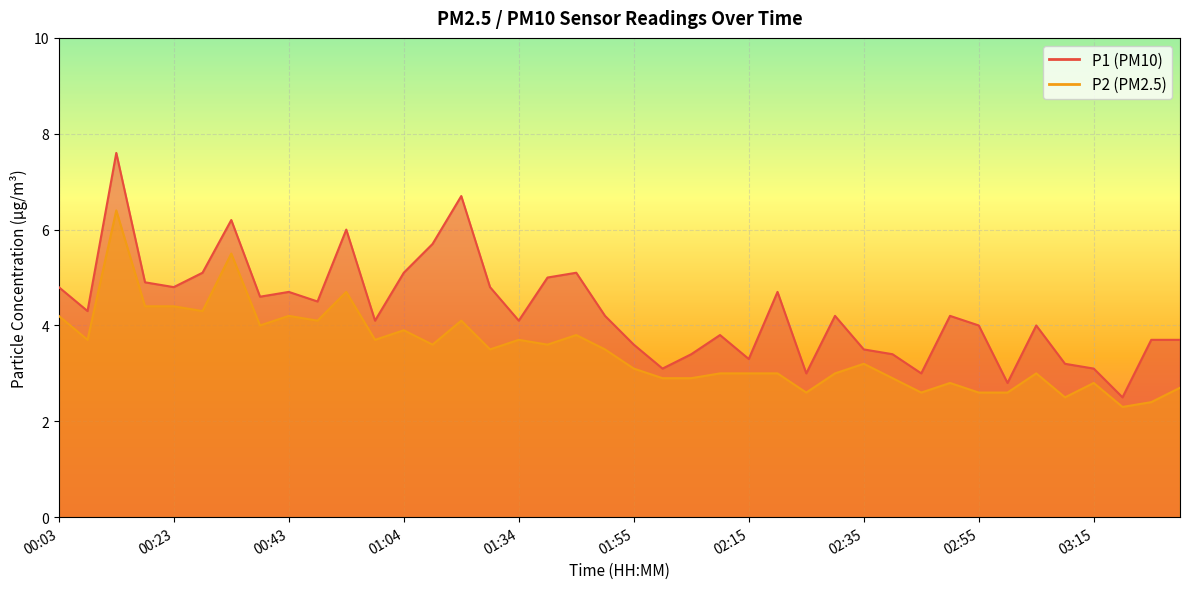

List the series in order of their peak value, lowest first.

P2, P1